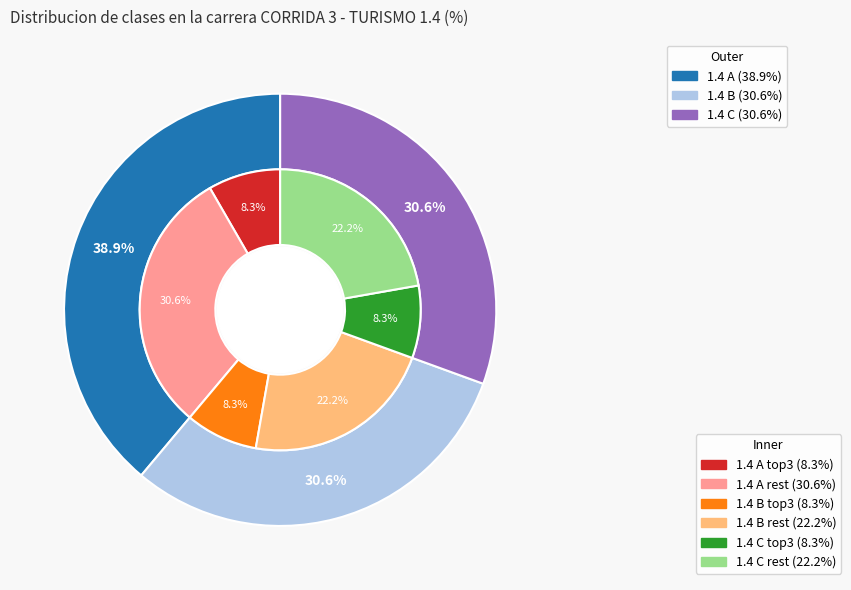

The 1.4 B slice represents 31% of the pie. True or false?

True